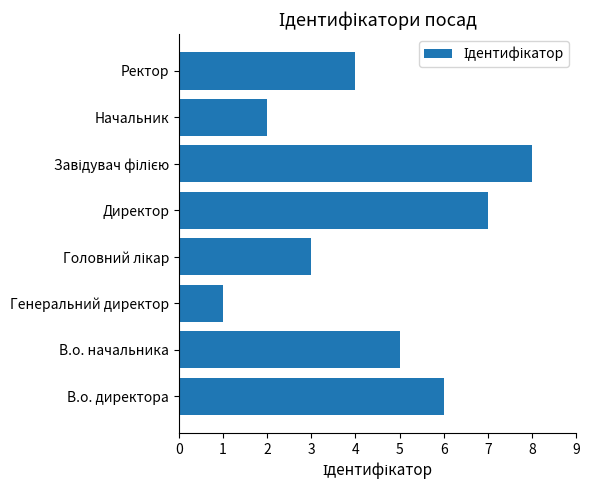

What is the difference between the maximum and second lowest values?

6